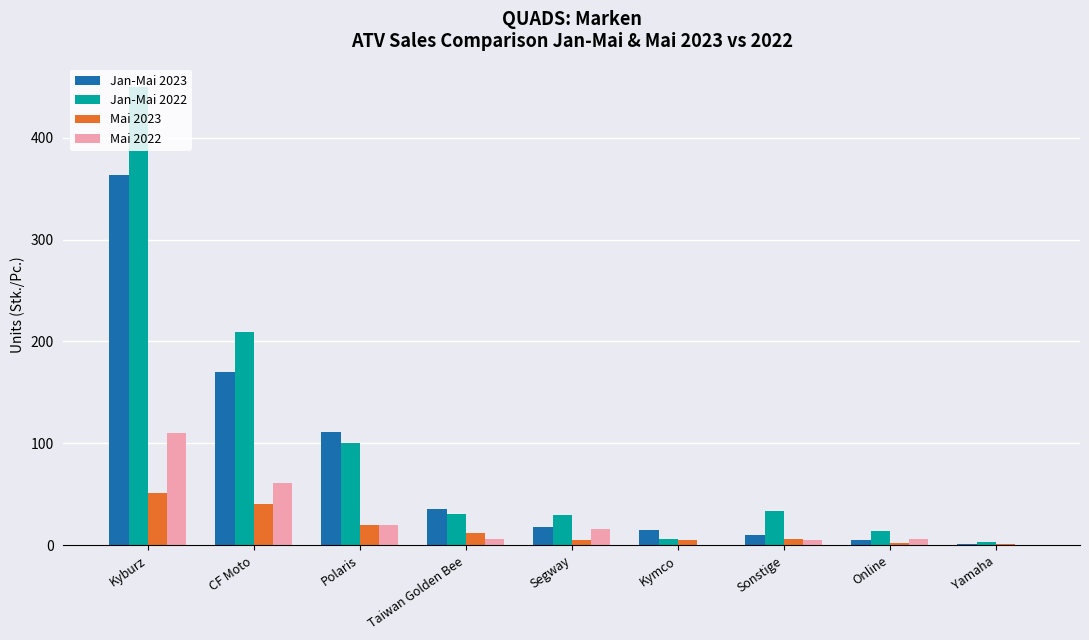

What is the sum of all Jan-Mai 2023 values?

729